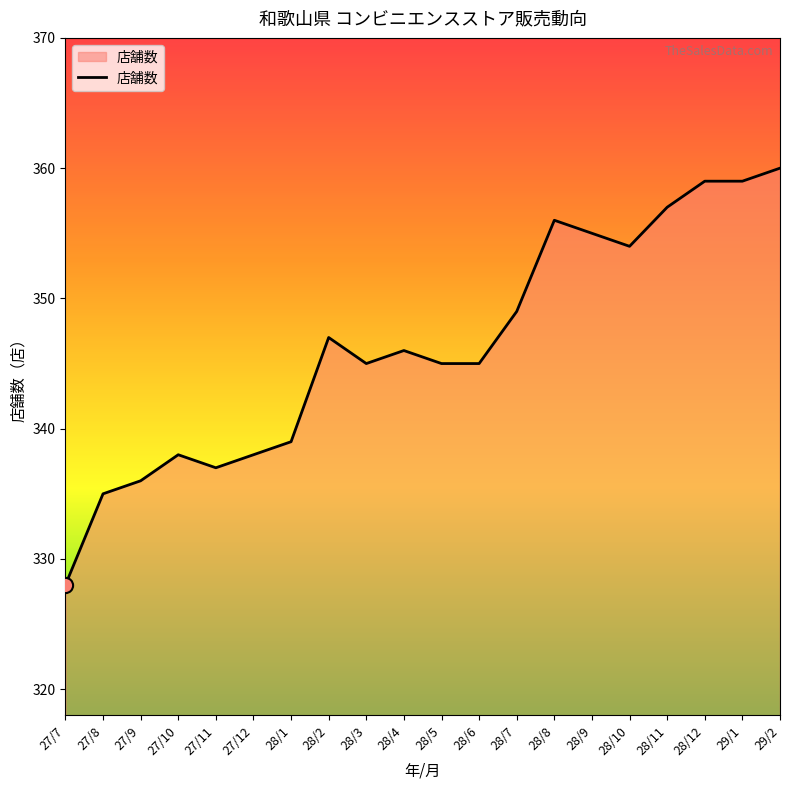

What is the ratio of the value at 27/10 to the value at 28/1?

1.0